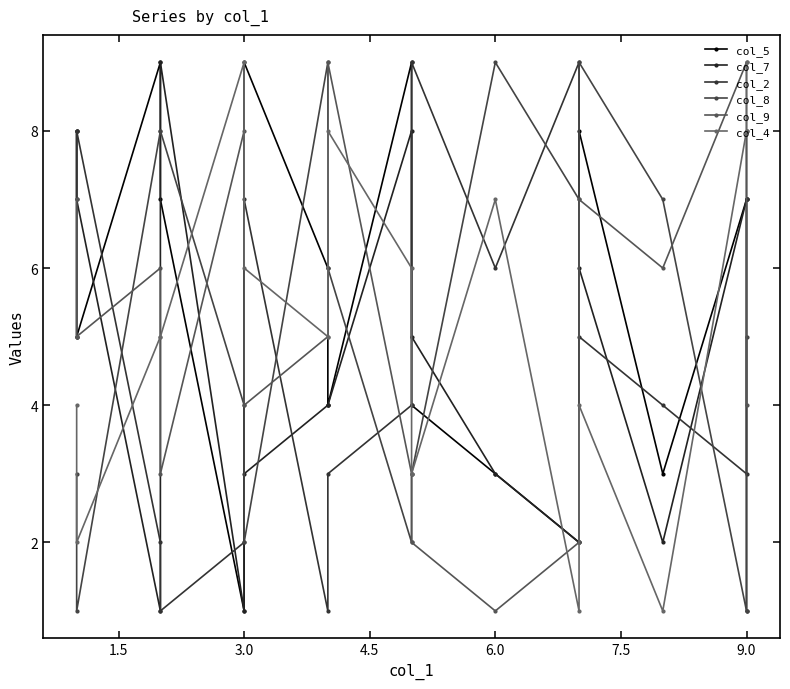

What is the label of the 12th point from the right?

3.0